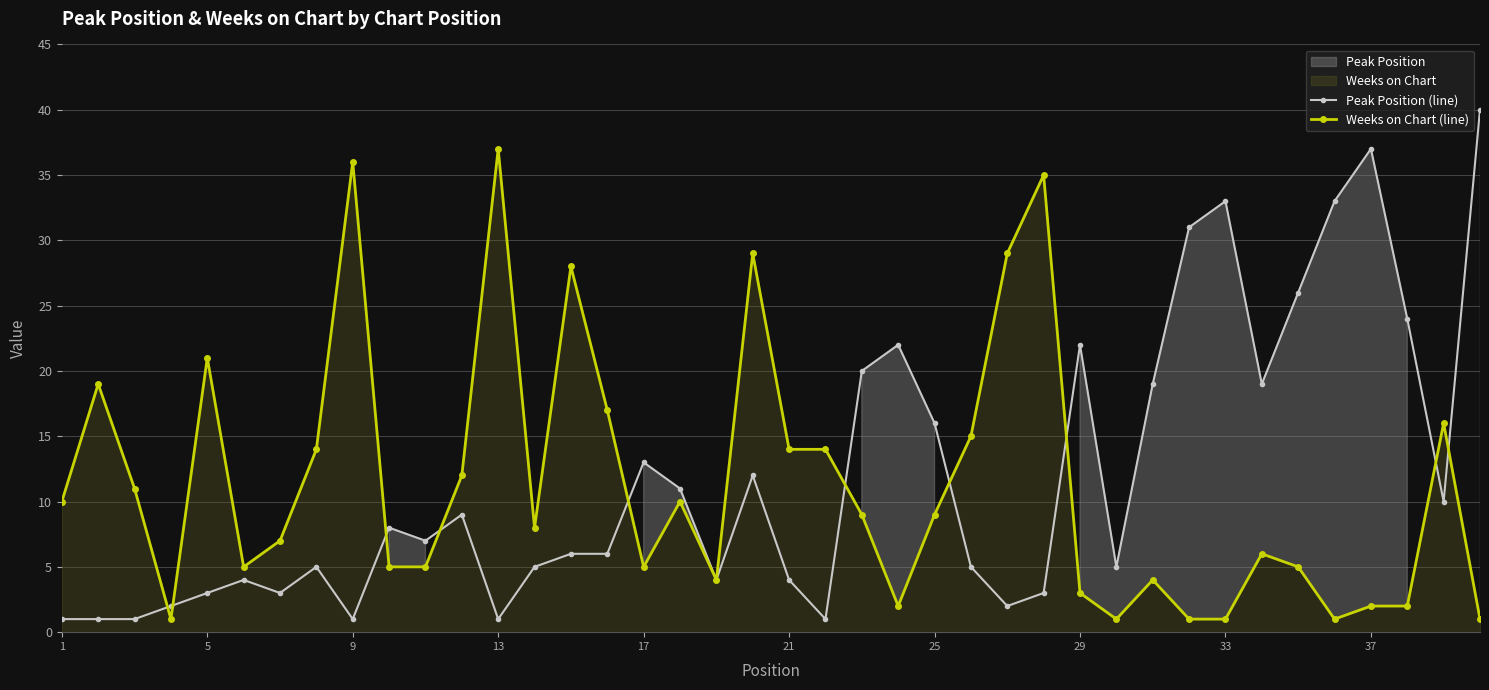

After their last crossing, which series has the higher values: Peak Position (line) or Weeks on Chart (line)?

Peak Position (line)